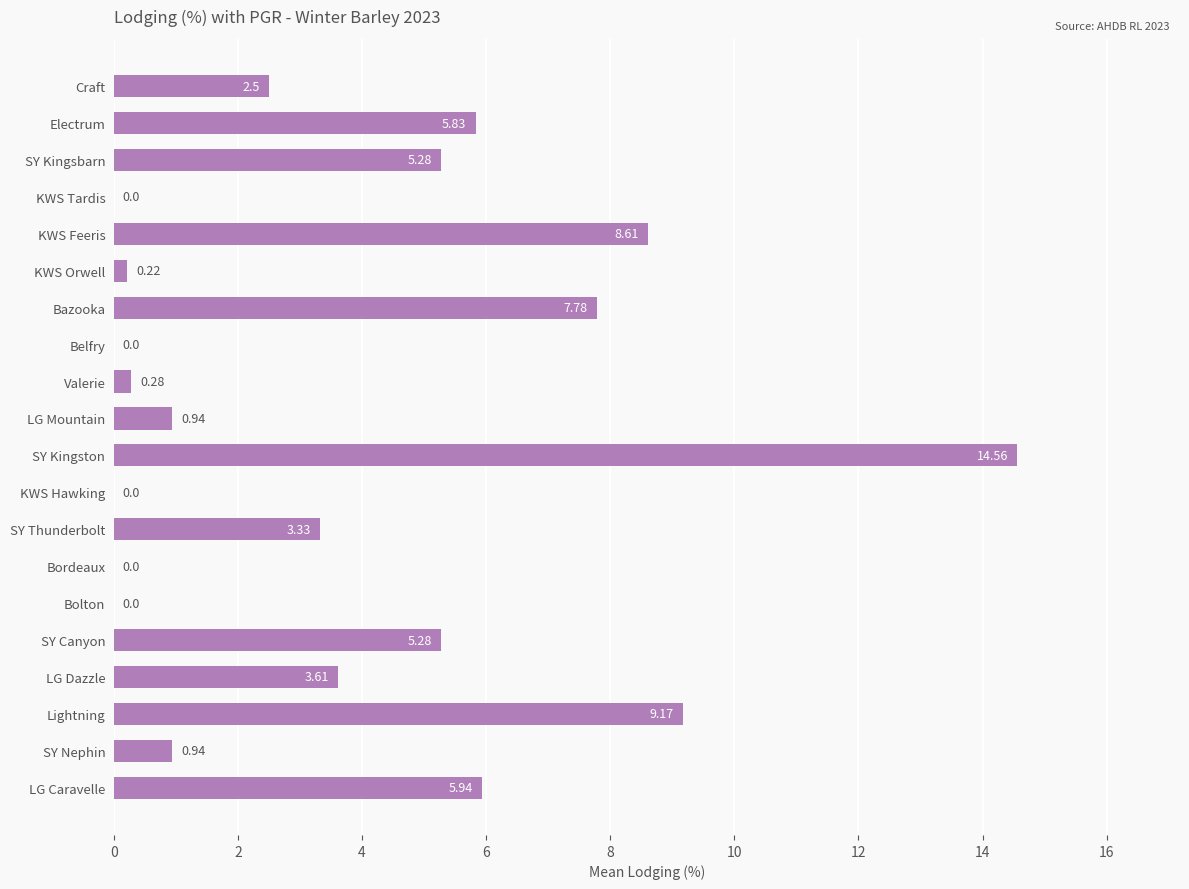

Which label corresponds to the largest value in the chart?

SY Kingston